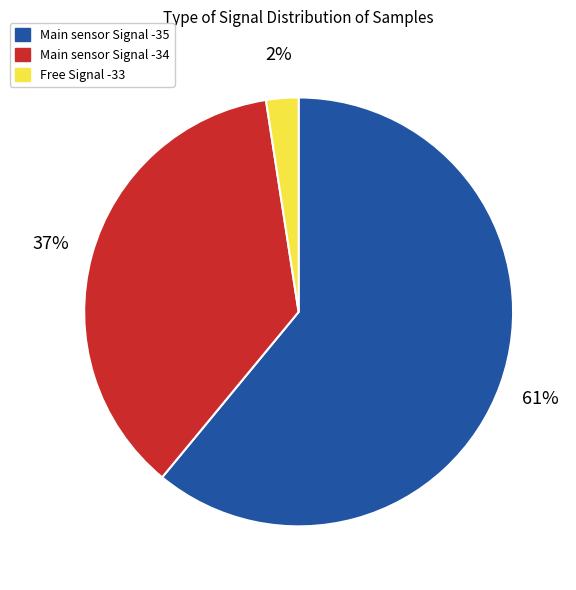

True or false: Main sensor Signal -34 accounts for 37% of the total.

True